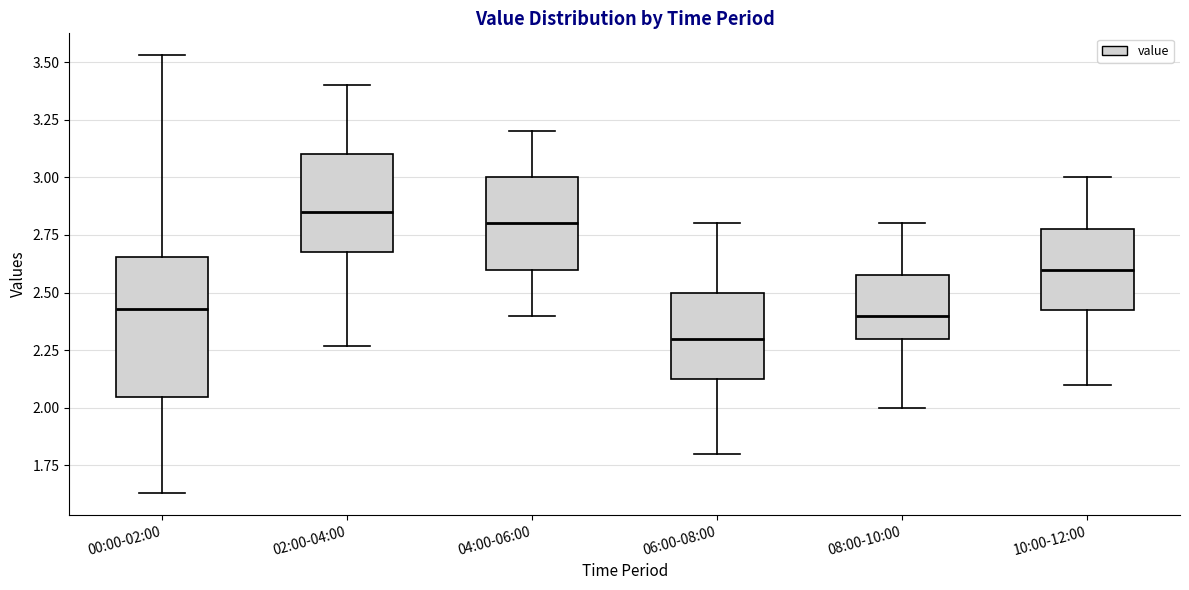

Comparing the boxes themselves (not the whiskers), which one is the tallest?

00:00-02:00